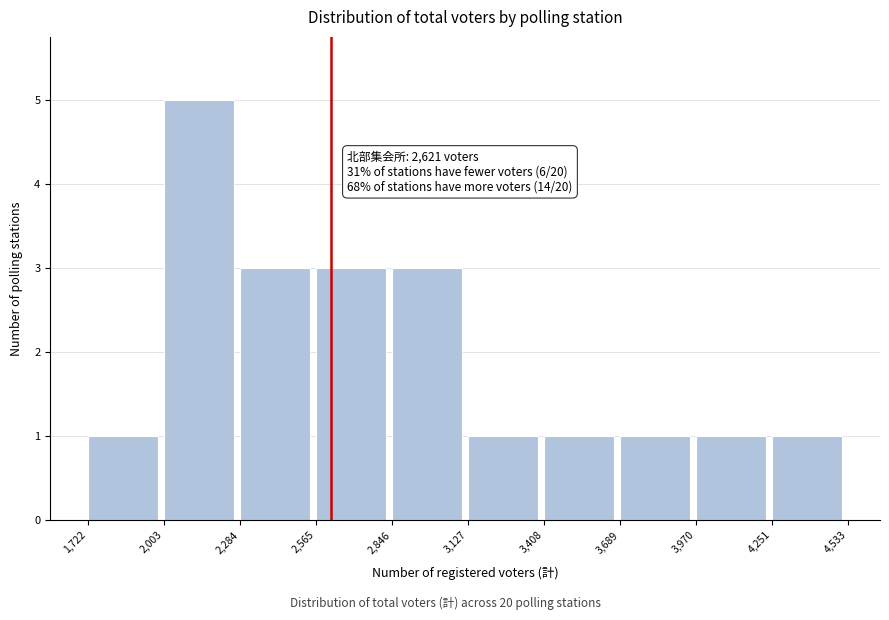

Over which range of the x-axis is the bar tallest?

2,003 to 2,284